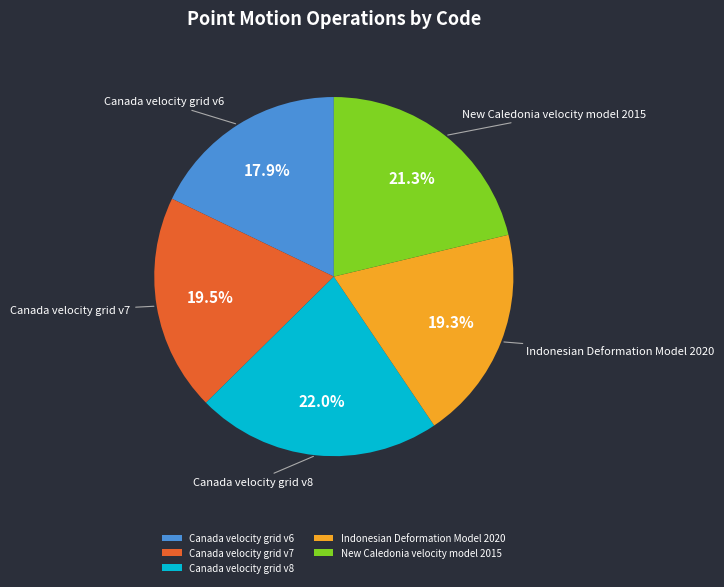

Is there a majority slice in this chart?

No